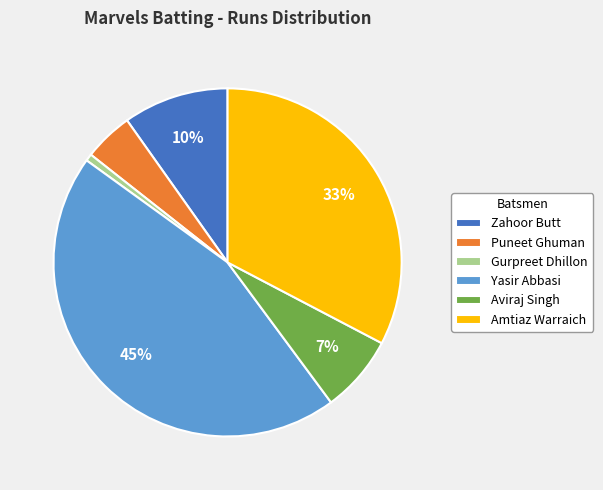

Is the sum of Amtiaz Warraich and Gurpreet Dhillon greater than half?

No